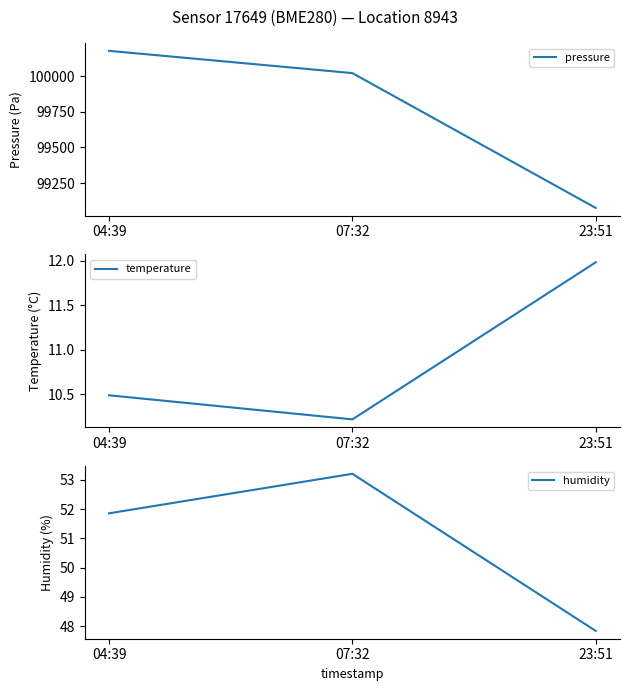

True or false: humidity has a value of 26.1 at 23:51.

False